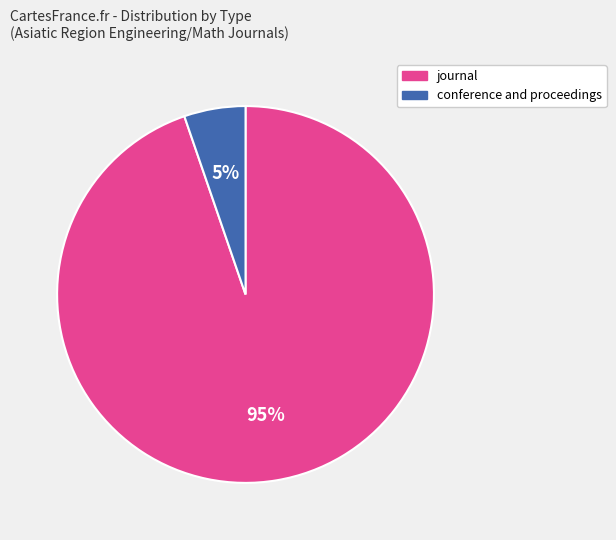

To the nearest percent, what is the average slice percentage?

50%